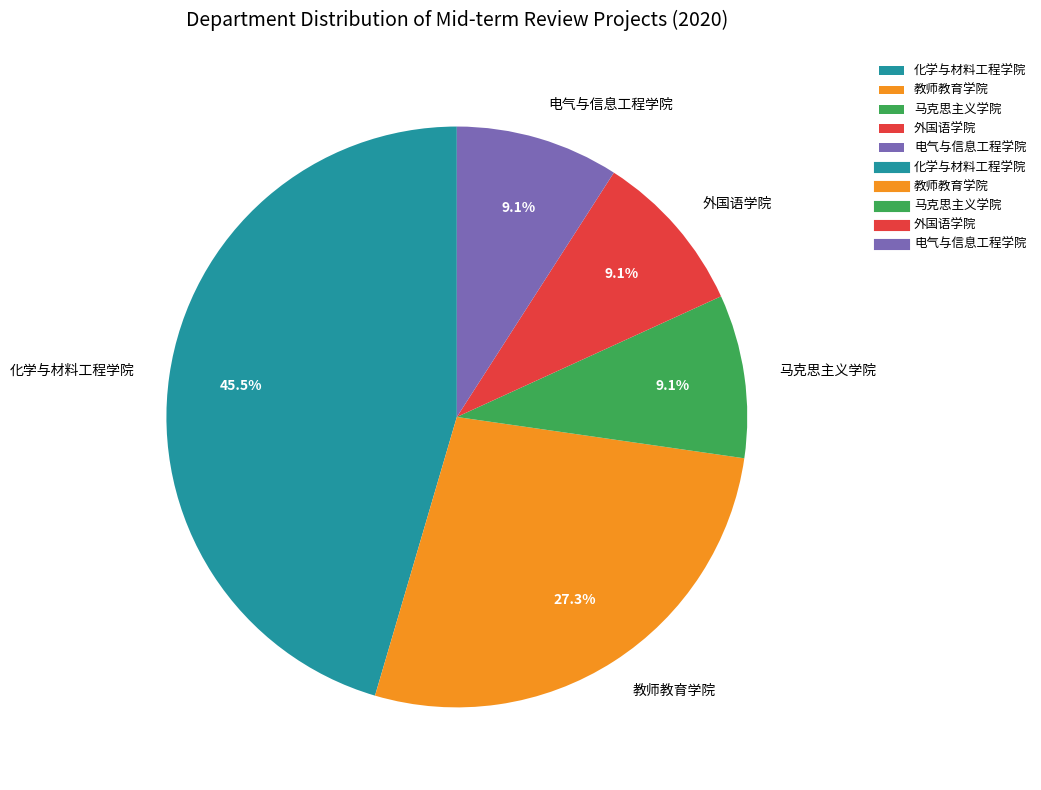

To the nearest percent, what portion does 教师教育学院 represent?

27%